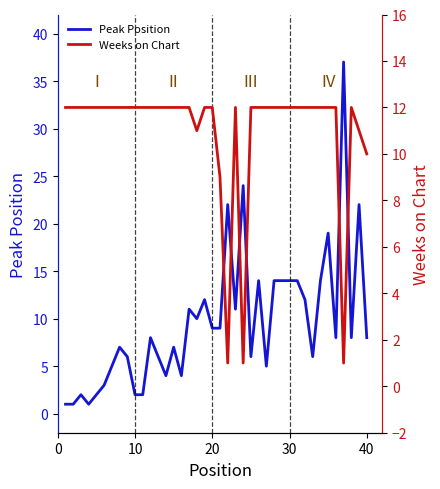

Which series ends up on top after the final intersection of Peak Position and Weeks on Chart?

Weeks on Chart